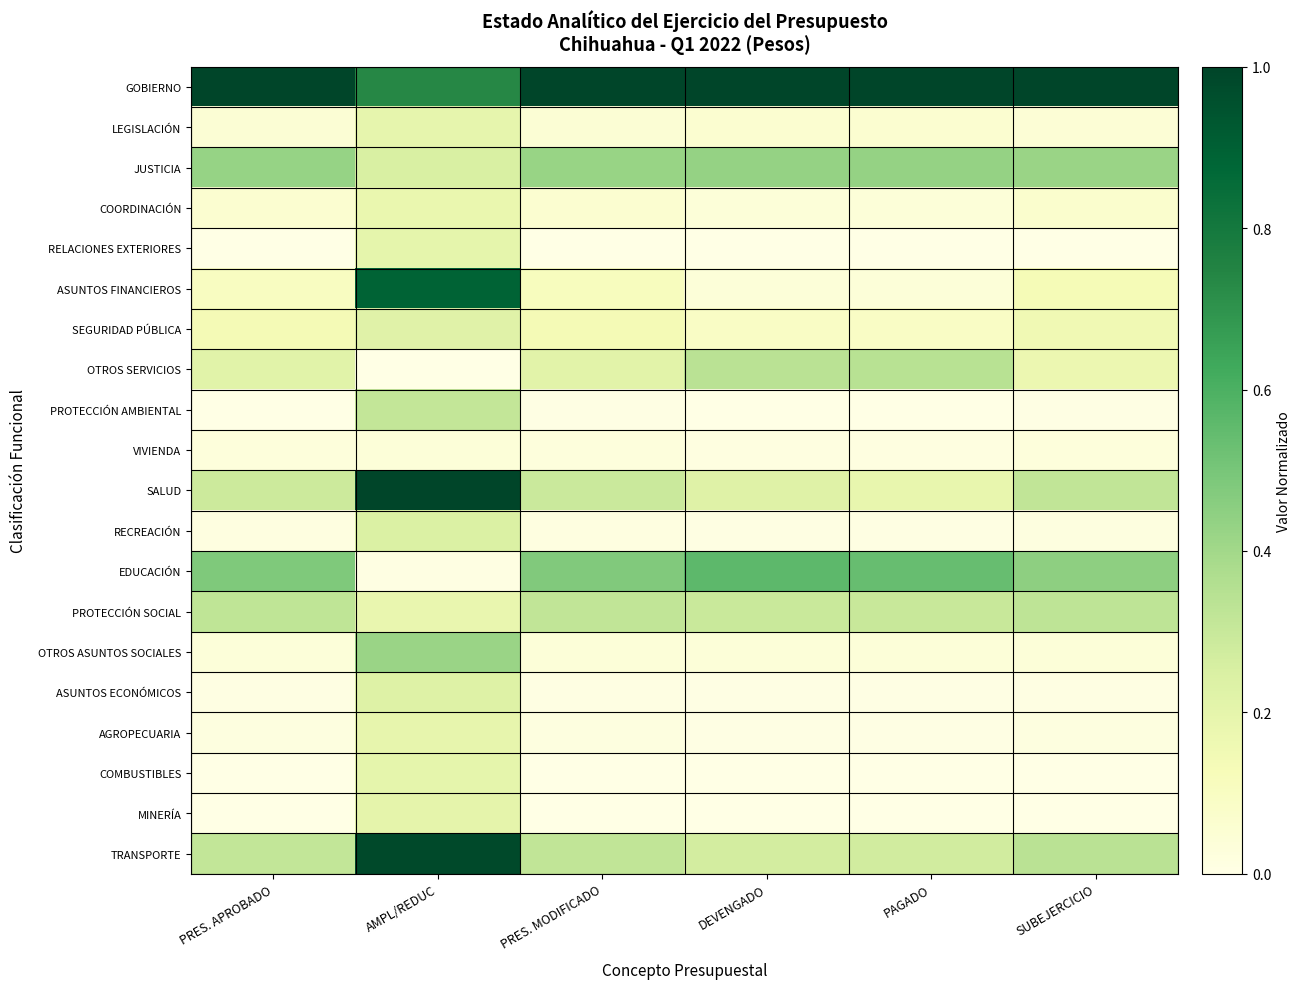

At which category is the sum across all series the highest?

AMPL/REDUC